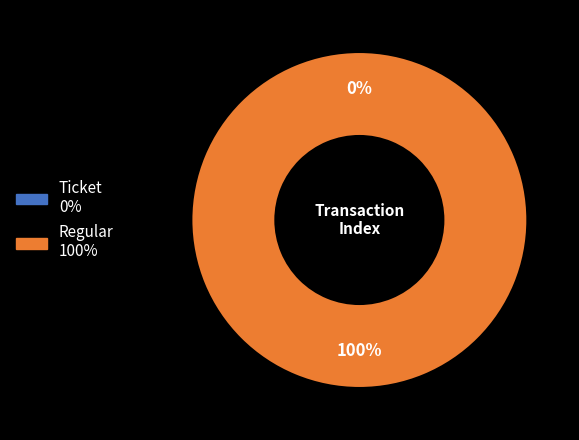

To the nearest percent, what is the combined percentage of Ticket and Regular?

100%